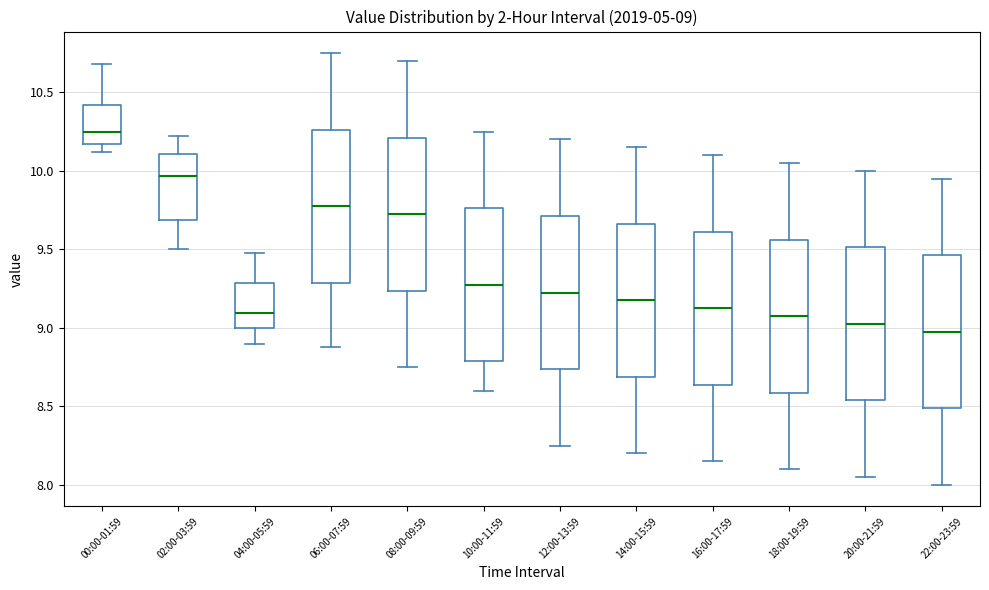

Which box's median line is the highest?

00:00-01:59